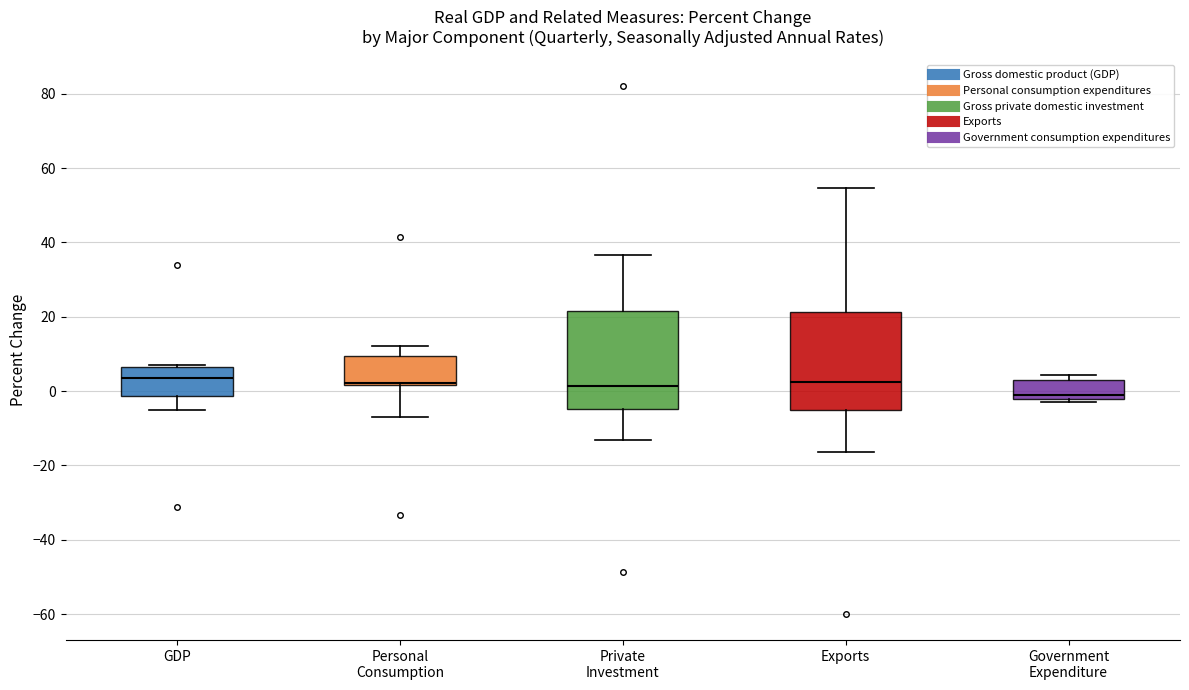

Reading left to right, transcribe this box plot: for each box, give where its median line is, the range the box spans, and where its two whiskers end, as read against the y-axis. The values are not printed on the chart, so give them approximately, as read against the axis.

GDP: median 4, box -2 to 6, whiskers -6 to 6
Personal Consumption: median 2 (just above the box's lower edge), box 2 to 10, whiskers -6 to 12
Private Investment: median 2, box -4 to 22, whiskers -14 to 36
Exports: median 2, box -6 to 22, whiskers -16 to 54
Government Expenditure: median -2 (just above the box's lower edge), box -2 to 4, whiskers -2 (just below the box's lower edge) to 4 (just above the box's upper edge)